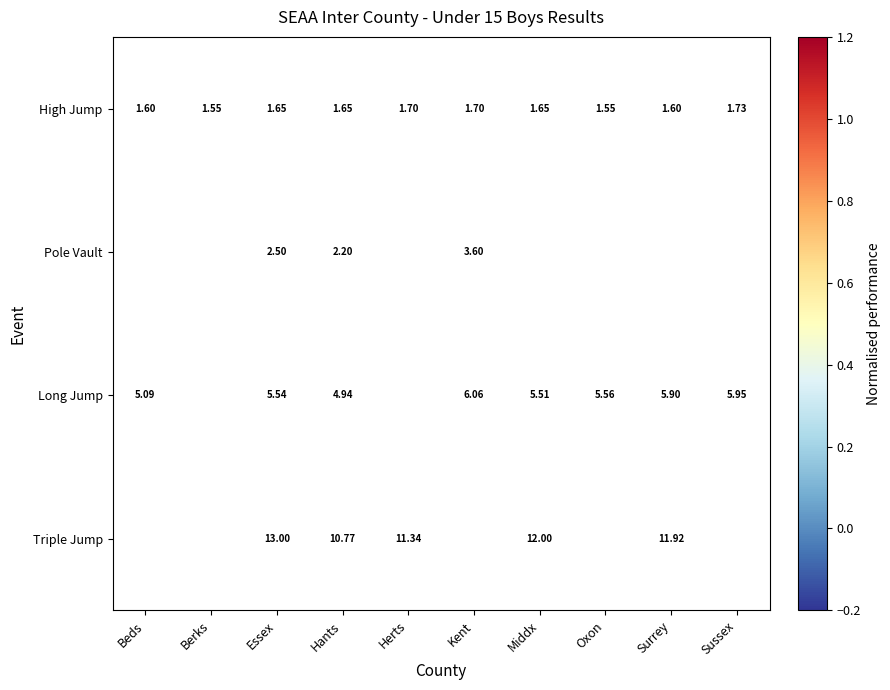

At Essex, list the series in order from smallest to largest.

High Jump, Pole Vault, Long Jump, Triple Jump